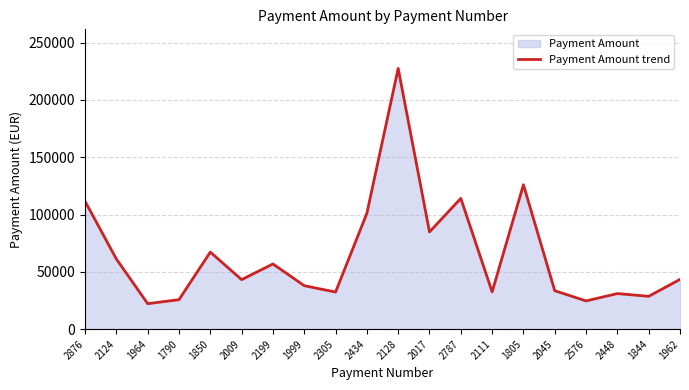

At which category does the chart reach its peak across all series?

2128